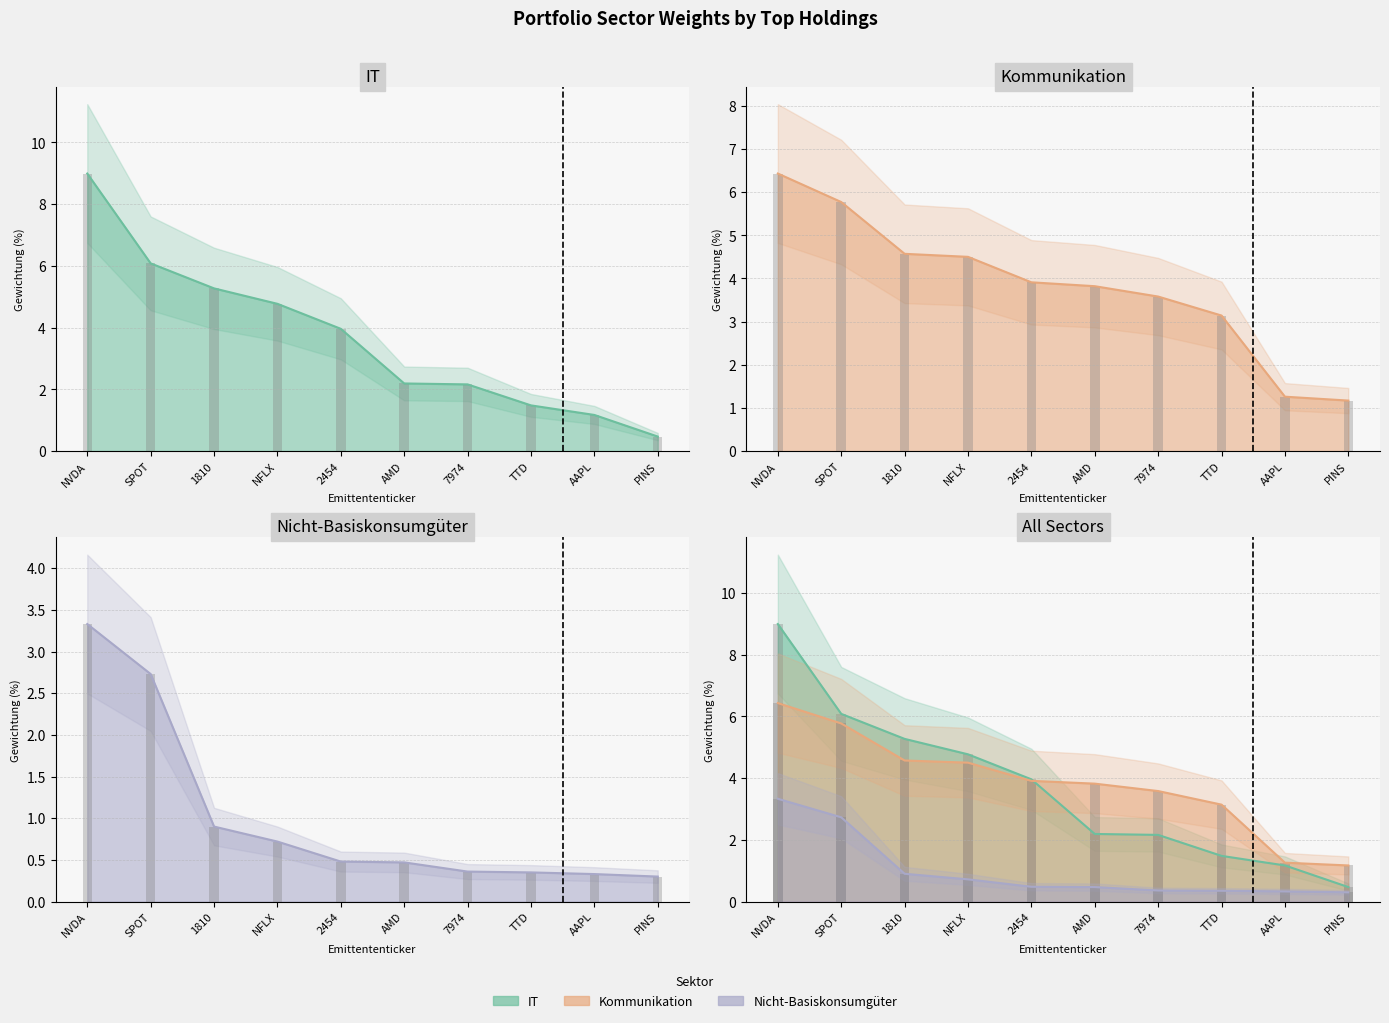

What value does the IT series have at SPOT?

6.1